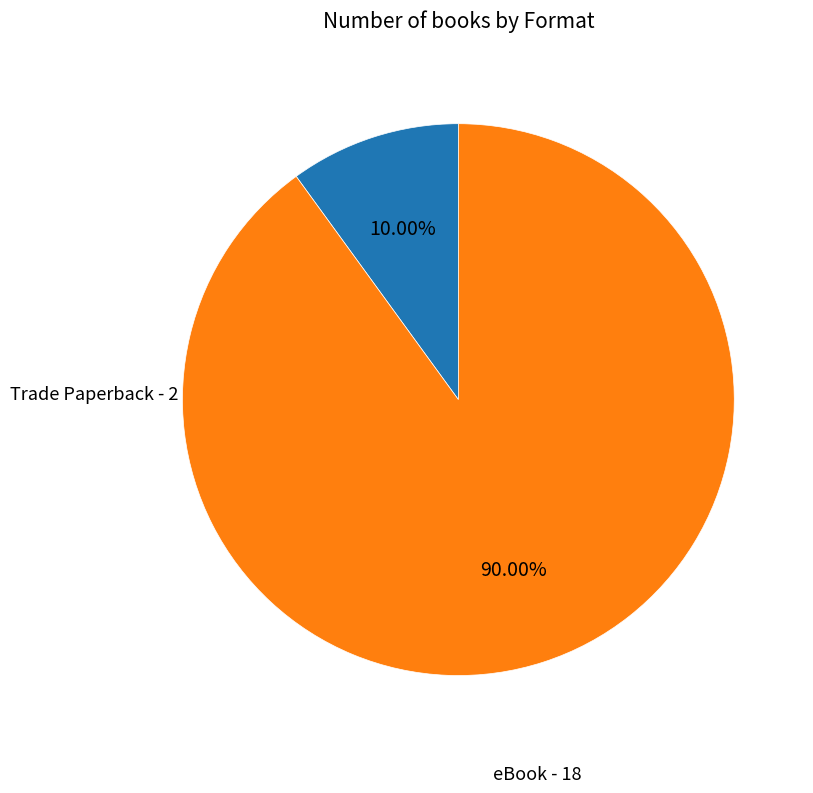

Rank the categories by value from highest to lowest.

eBook, Trade Paperback